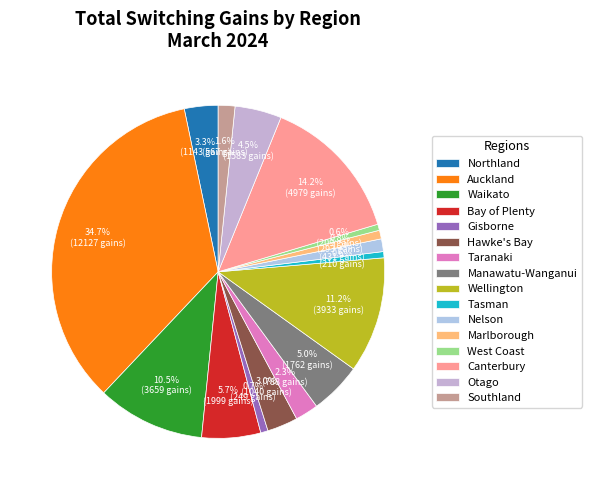

Rank the categories by value from lowest to highest.

West Coast, Tasman, Gisborne, Marlborough, Nelson, Southland, Taranaki, Hawke's Bay, Northland, Otago, Manawatu-Wanganui, Bay of Plenty, Waikato, Wellington, Canterbury, Auckland